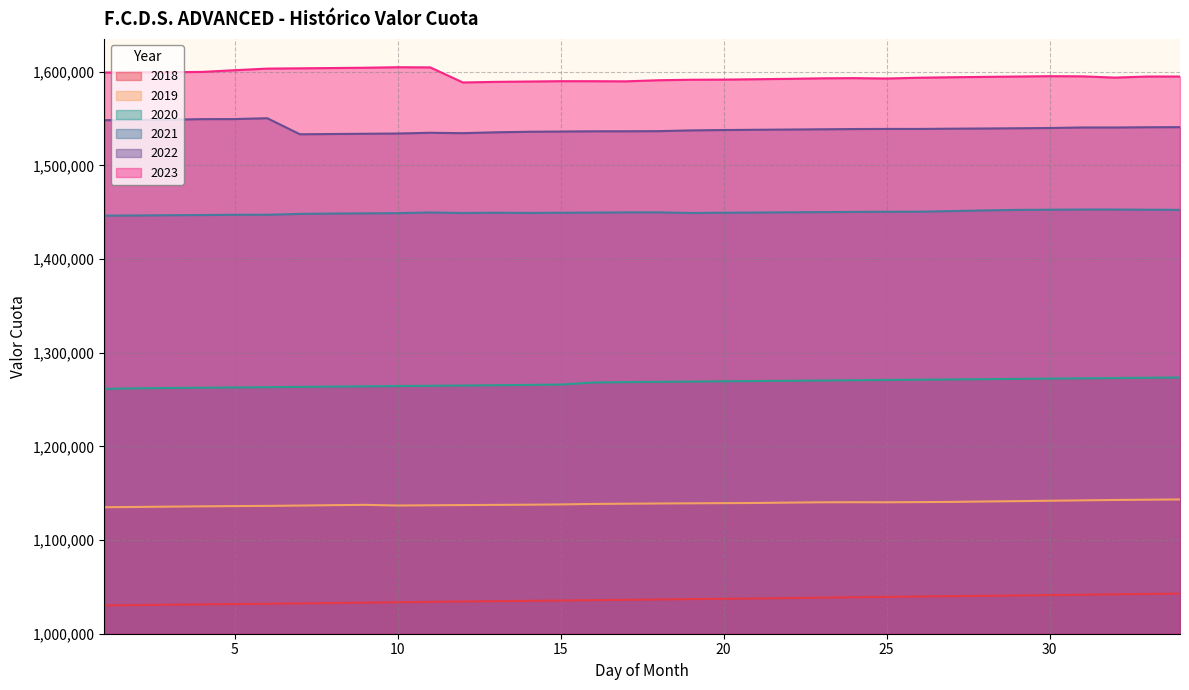

List the series in order of their peak value, highest first.

2023, 2022, 2021, 2020, 2019, 2018